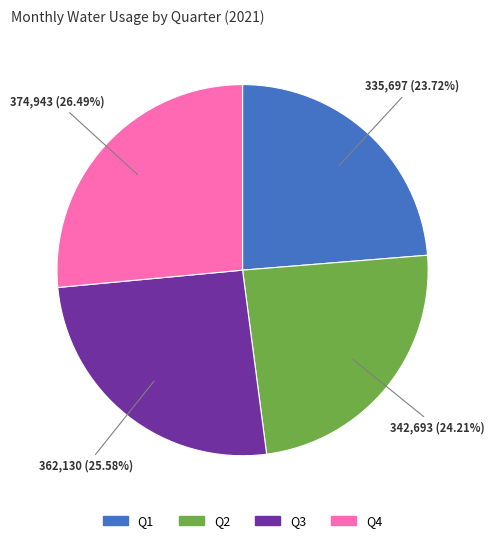

Is there any slice that represents more than half of the pie?

No